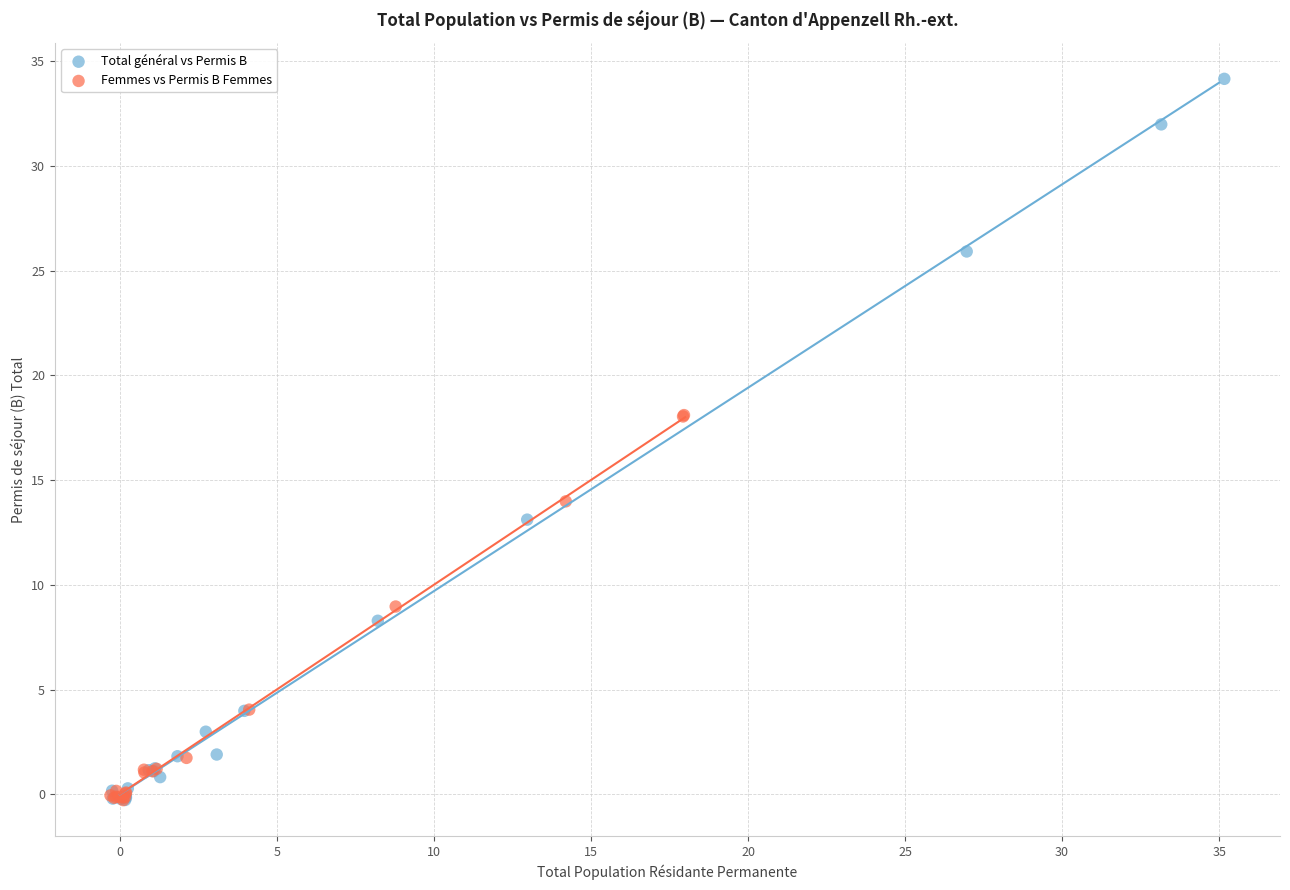

Which series contains the highest Y value?

Total général vs Permis B